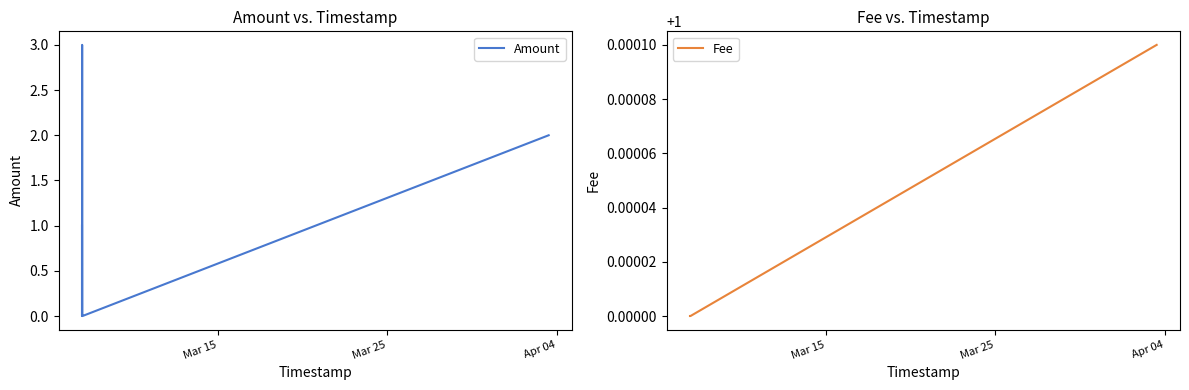

List the series in order of their peak value, highest first.

Amount, Fee